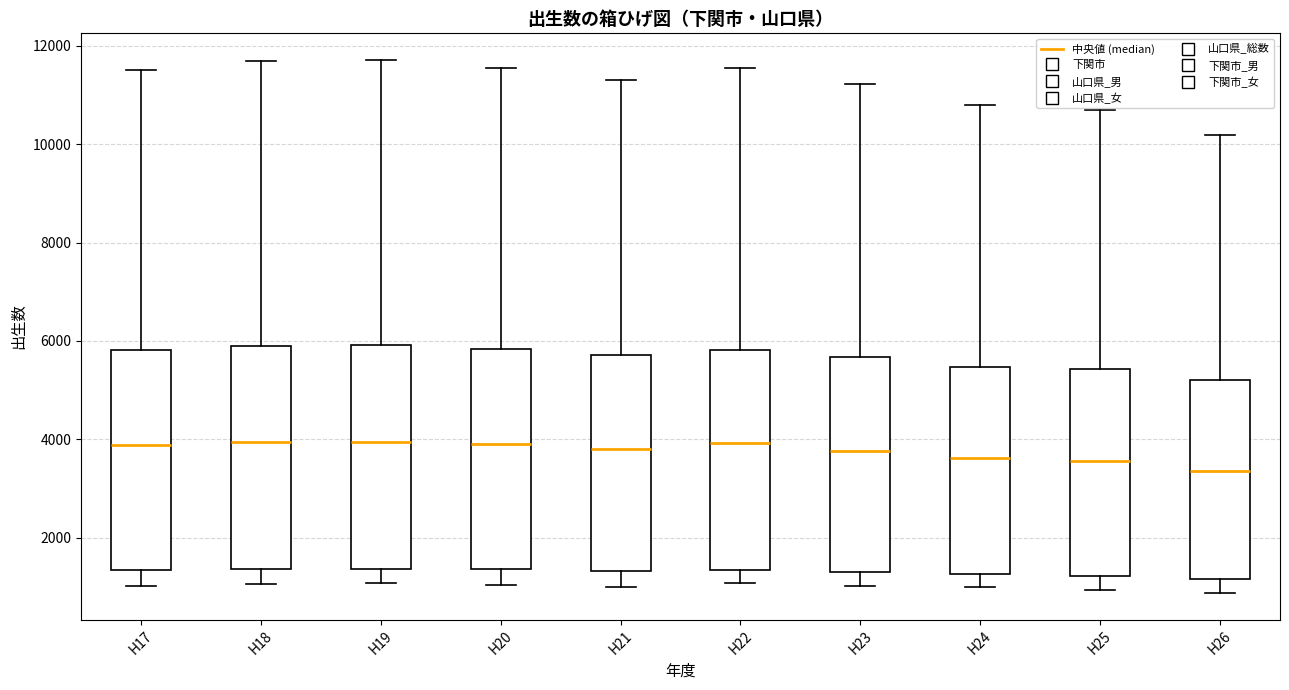

Reading left to right, read every box against the y-axis: the position of its median line, the range the box covers, and the ends of its whiskers. The values are not printed on the chart, so give them approximately, as read against the axis.

H17: median 3800, box 1400 to 5800, whiskers 1000 to 11600
H18: median 4000, box 1400 to 5800, whiskers 1000 to 11600
H19: median 4000, box 1400 to 6000, whiskers 1000 to 11800
H20: median 4000, box 1400 to 5800, whiskers 1000 to 11600
H21: median 3800, box 1400 to 5800, whiskers 1000 to 11400
H22: median 4000, box 1400 to 5800, whiskers 1000 to 11600
H23: median 3800, box 1200 to 5600, whiskers 1000 to 11200
H24: median 3600, box 1200 to 5400, whiskers 1000 to 10800
H25: median 3600, box 1200 to 5400, whiskers 1000 to 10800
H26: median 3400, box 1200 to 5200, whiskers 800 to 10200